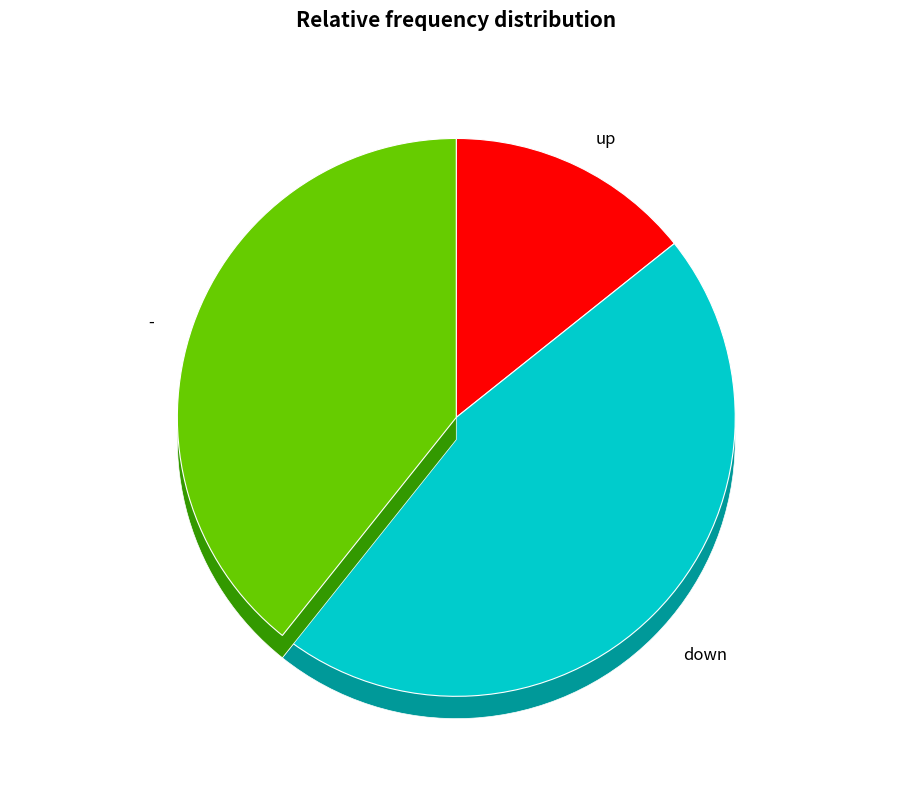

True or false: down accounts for 52% of the total.

False